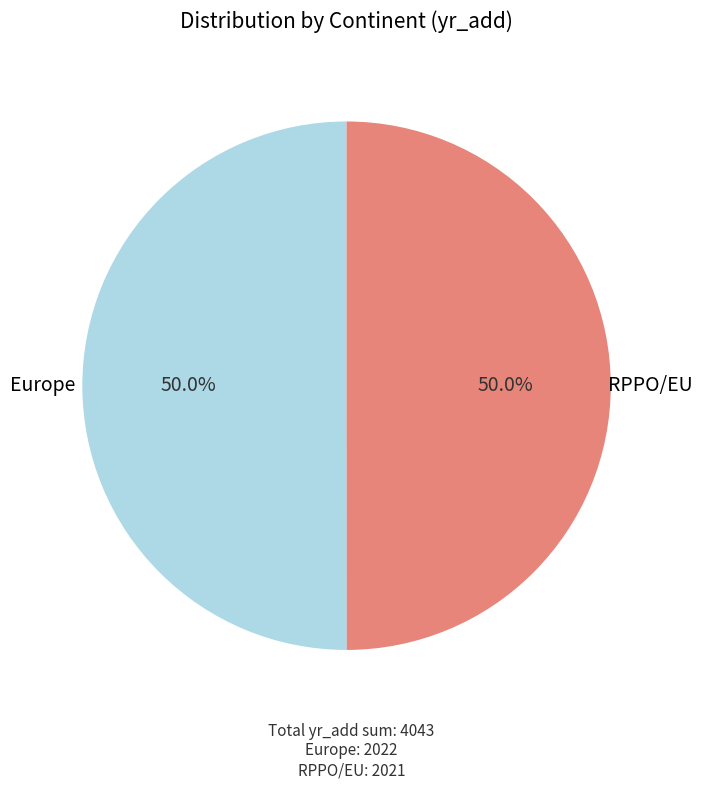

How many segments does this pie chart have?

2